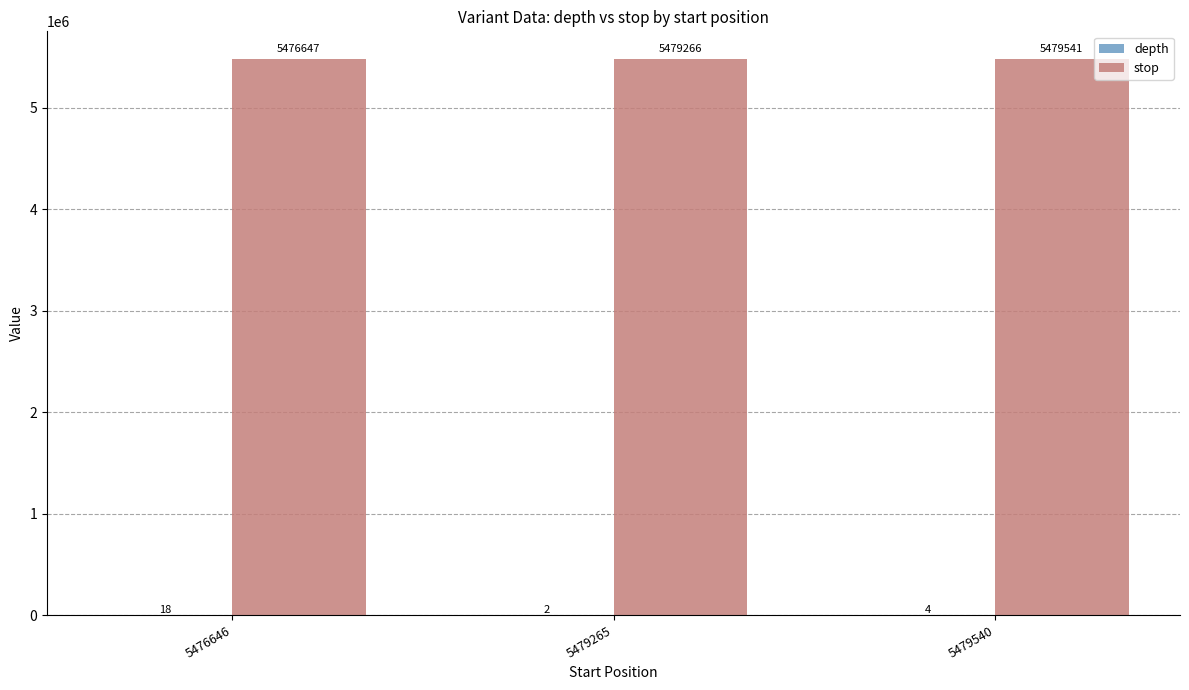

Which label corresponds to the largest value in the chart?

5479540